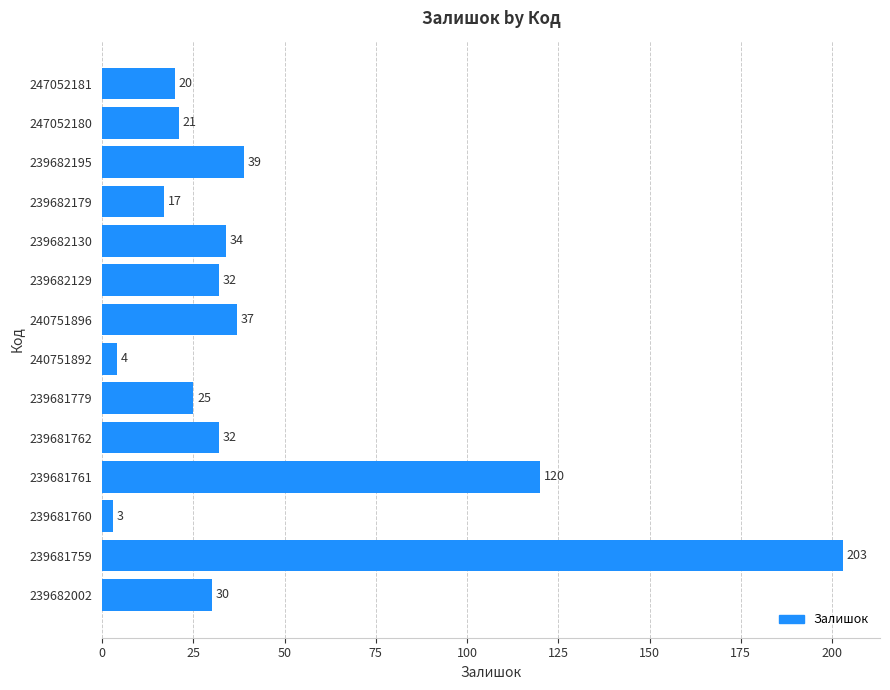

How many values are below 32?

7